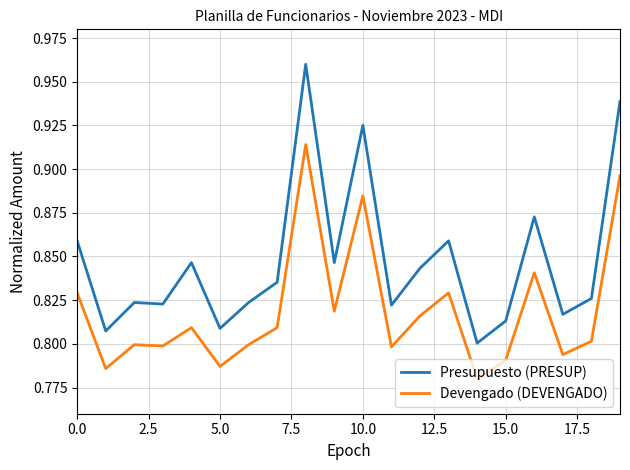

Which series has the largest total across all categories?

Presupuesto (PRESUP)